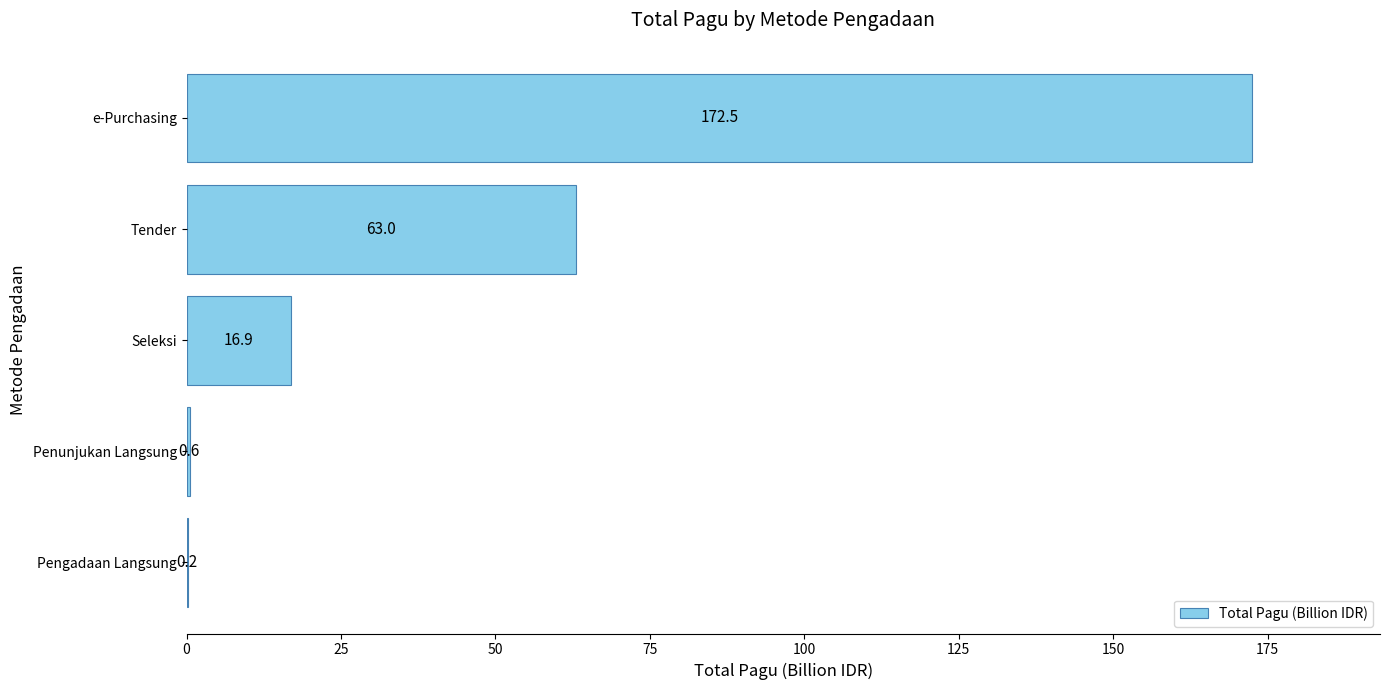

Reading bottom to top, extract all data points from this chart.

Pengadaan Langsung=0.2	Penunjukan Langsung=0.6	Seleksi=16.9	Tender=63.0	e-Purchasing=172.5